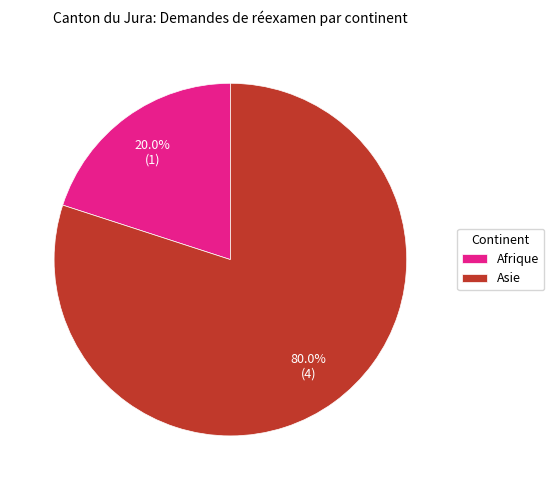

Which slice is the largest?

Asie